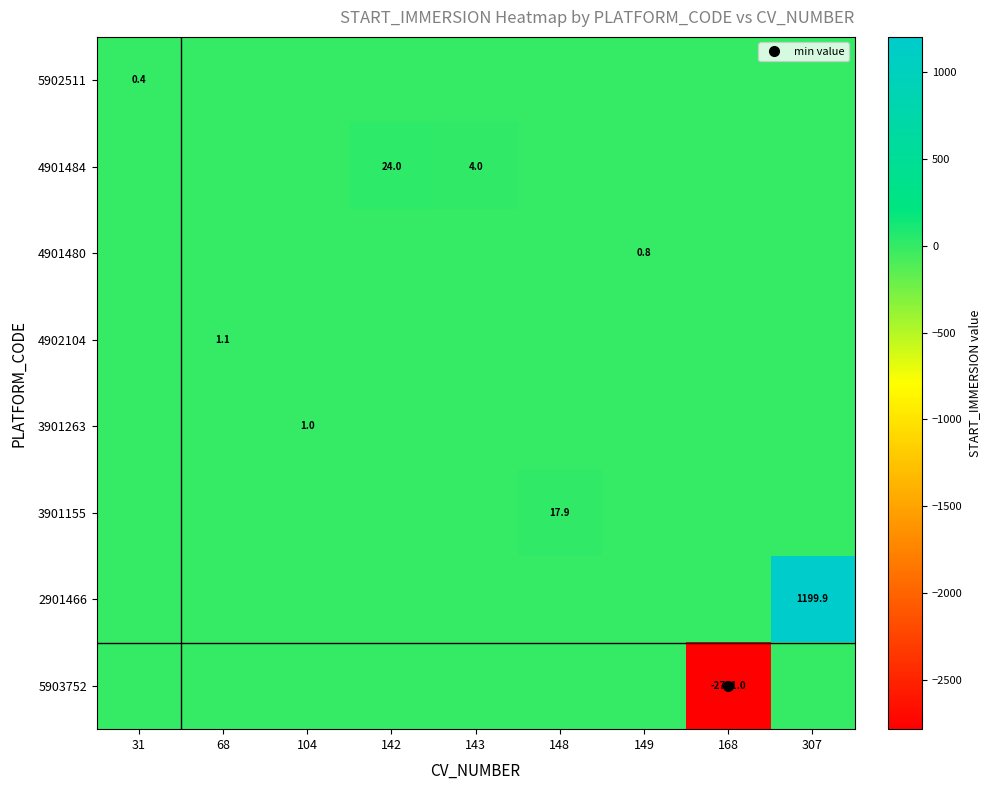

The value of 2901466 at 68 is -557.3. True or false?

False